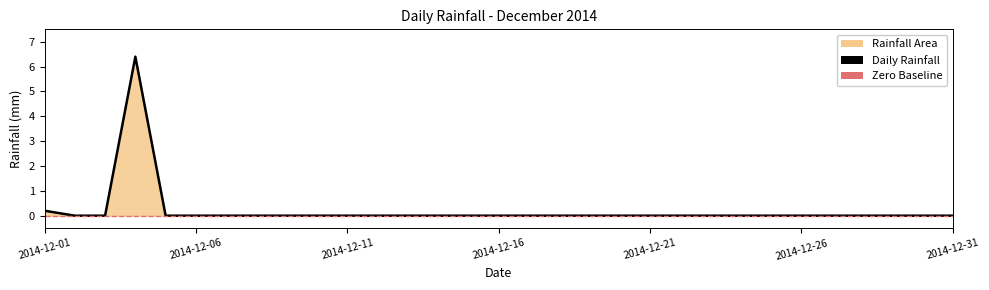

Reading left to right, list all the values displayed in this chart.

2014-12-01=0.2	2014-12-02=0.0	2014-12-03=0.0	2014-12-04=6.4	2014-12-05=0.0	2014-12-06=0.0	2014-12-07=0.0	2014-12-08=0.0	2014-12-09=0.0	2014-12-10=0.0	2014-12-11=0.0	2014-12-12=0.0	2014-12-13=0.0	2014-12-14=0.0	2014-12-15=0.0	2014-12-16=0.0	2014-12-17=0.0	2014-12-18=0.0	2014-12-19=0.0	2014-12-20=0.0	2014-12-21=0.0	2014-12-22=0.0	2014-12-23=0.0	2014-12-24=0.0	2014-12-25=0.0	2014-12-26=0.0	2014-12-27=0.0	2014-12-28=0.0	2014-12-29=0.0	2014-12-30=0.0	2014-12-31=0.0